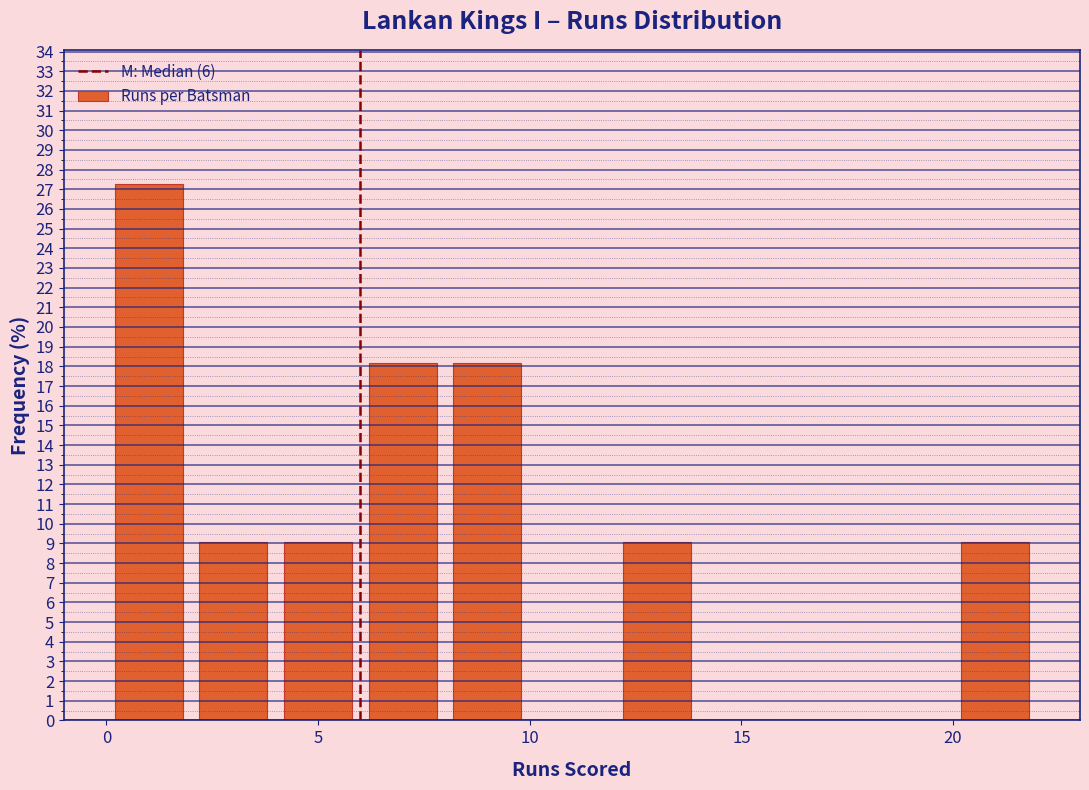

Reading left to right, transcribe this chart: for each bar, give the range it covers on the x-axis and its height. The values are not printed on the chart, so give them approximately, as read against the axis.

0 to 2: 27.3
2 to 4: 9.1
4 to 6: 9.1
6 to 8: 18.2
8 to 10: 18.2
10 to 12: 0
12 to 14: 9.1
14 to 16: 0
16 to 18: 0
18 to 20: 0
20 to 22: 9.1